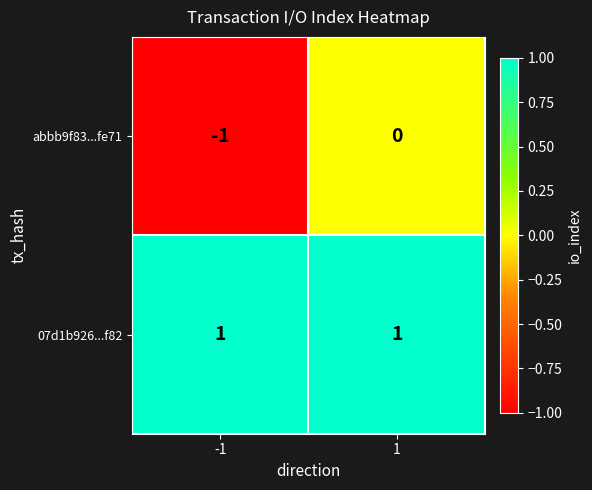

What is the spread (max minus min) of values at 1?

1